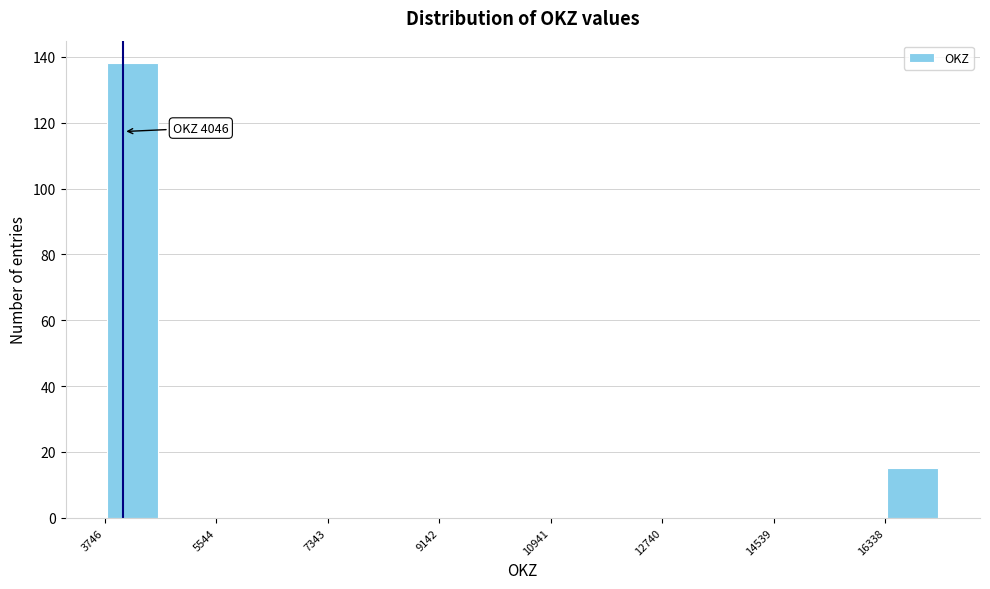

Which range on the x-axis has the tallest bar?

3800 to 4600